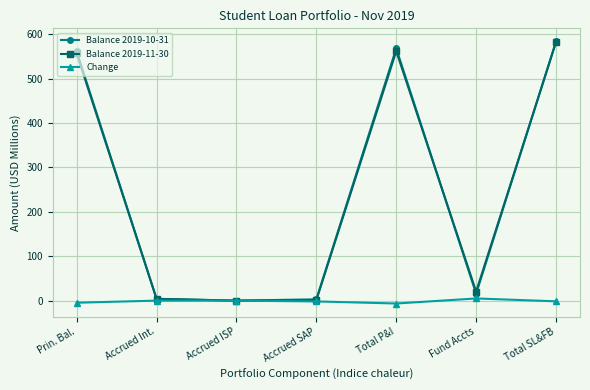

The value of Balance 2019-10-31 at Total SL&FB is 855.4. True or false?

False